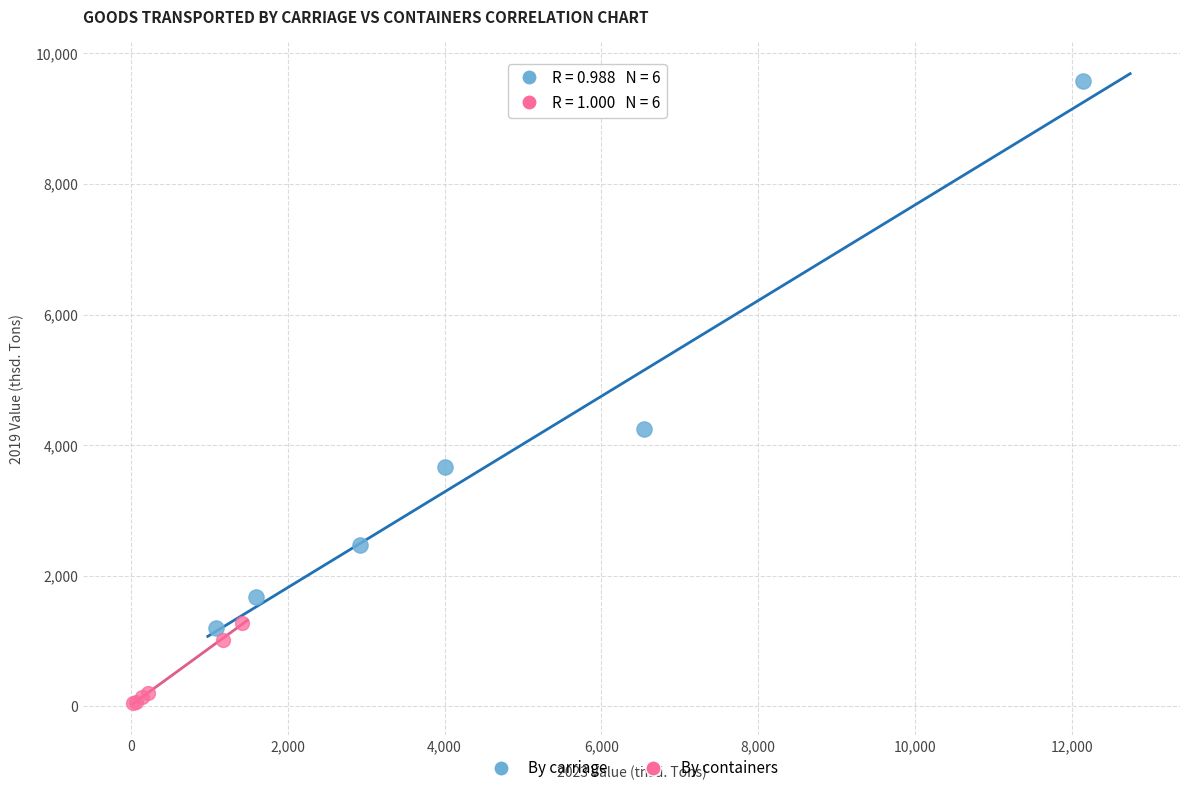

Which series contains the highest Y value?

By carriage